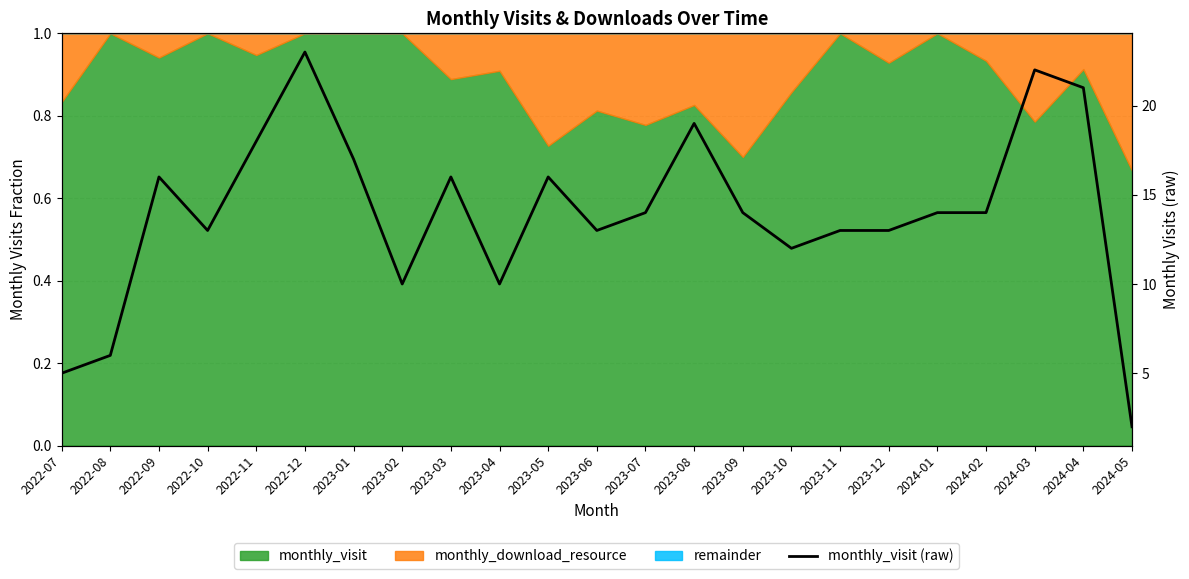

The chart shows a value of 24 at 2022-09. True or false?

False